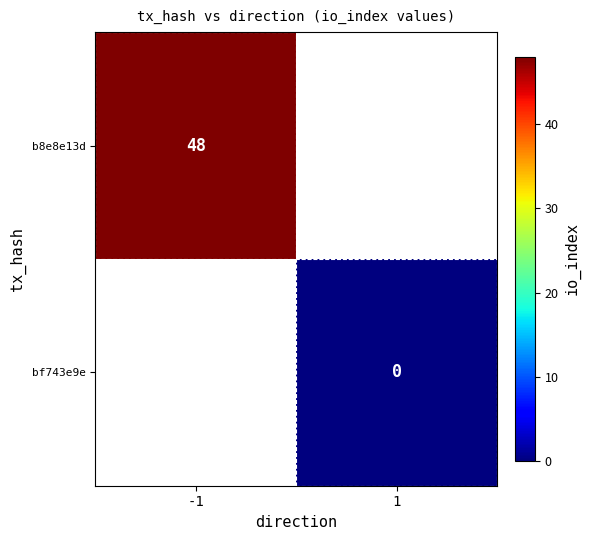

Is it true that b8e8e13d equals 16 at -1?

False